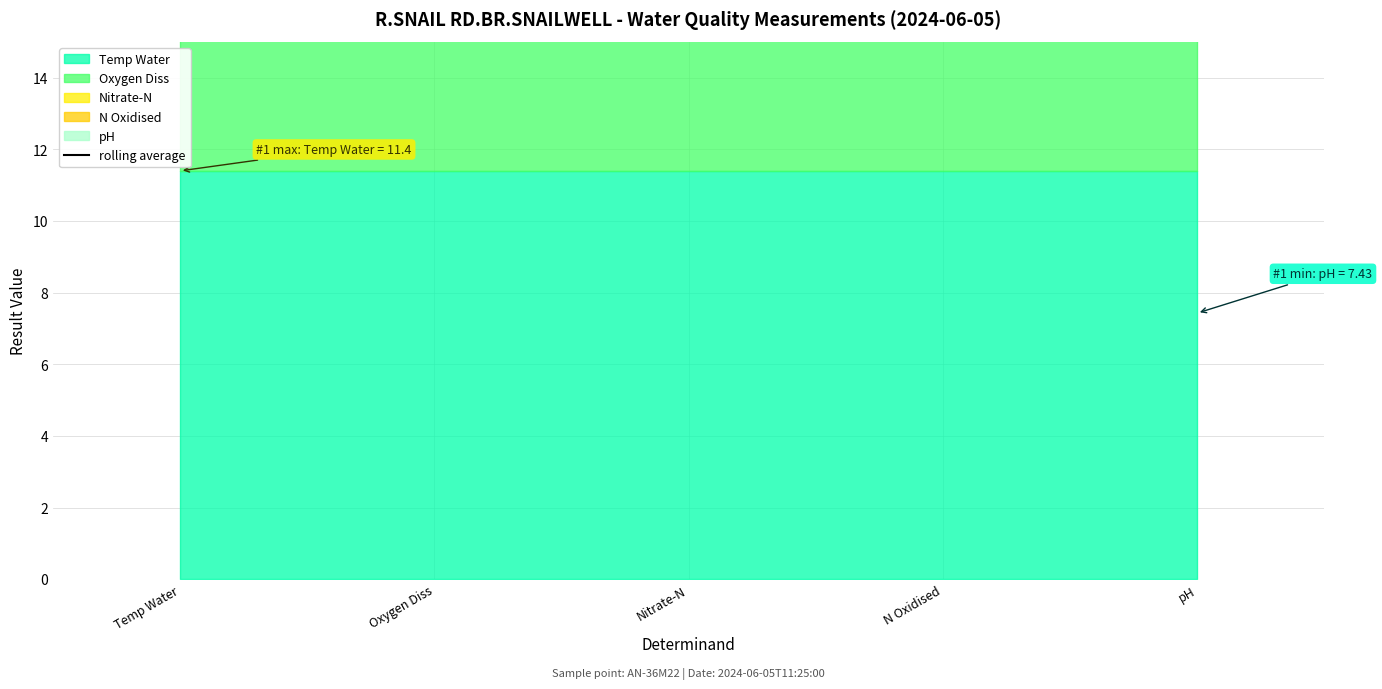

Does the chart have visible grid lines?

Yes